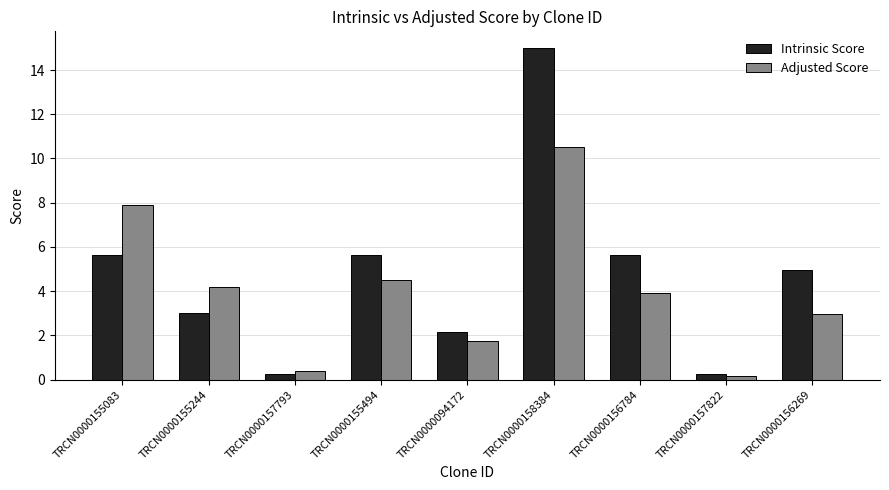

What is the difference between the second highest and second lowest values in the Adjusted Score series?

7.5